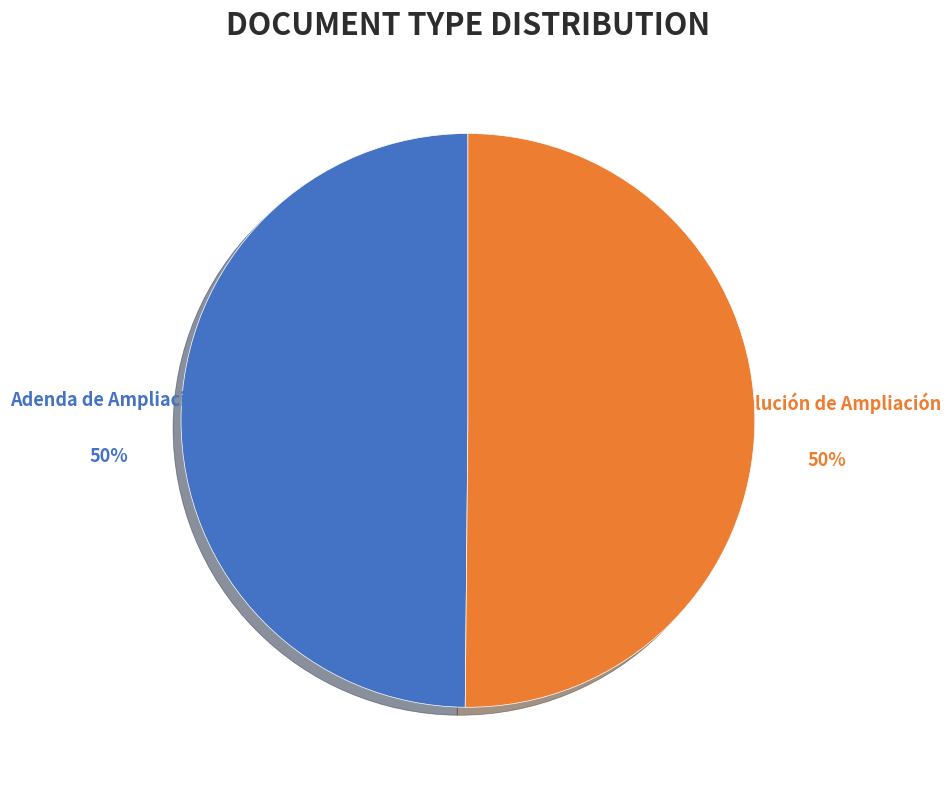

To the nearest percent, what percentage of the pie is Resolución de Ampliación?

50%